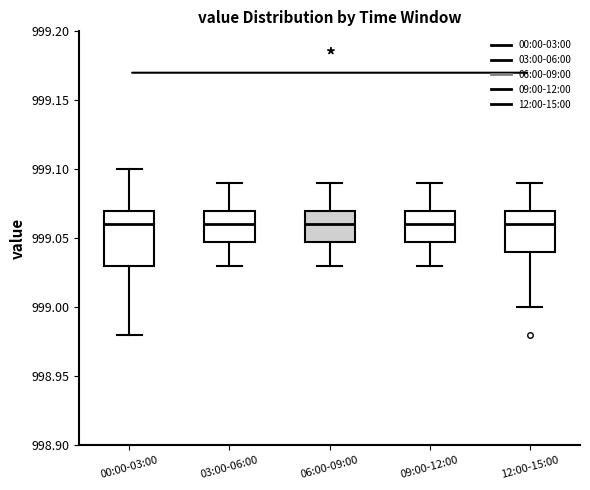

Reading left to right, transcribe this box plot: for each box, give where its median line is, the range the box spans, and where its two whiskers end, as read against the y-axis. The values are not printed on the chart, so give them approximately, as read against the axis.

00:00-03:00: median 999.06, box 999.03 to 999.07, whiskers 998.98 to 999.10
03:00-06:00: median 999.06, box 999.05 to 999.07, whiskers 999.03 to 999.09
06:00-09:00: median 999.06, box 999.05 to 999.07, whiskers 999.03 to 999.09
09:00-12:00: median 999.06, box 999.05 to 999.07, whiskers 999.03 to 999.09
12:00-15:00: median 999.06, box 999.04 to 999.07, whiskers 999.00 to 999.09